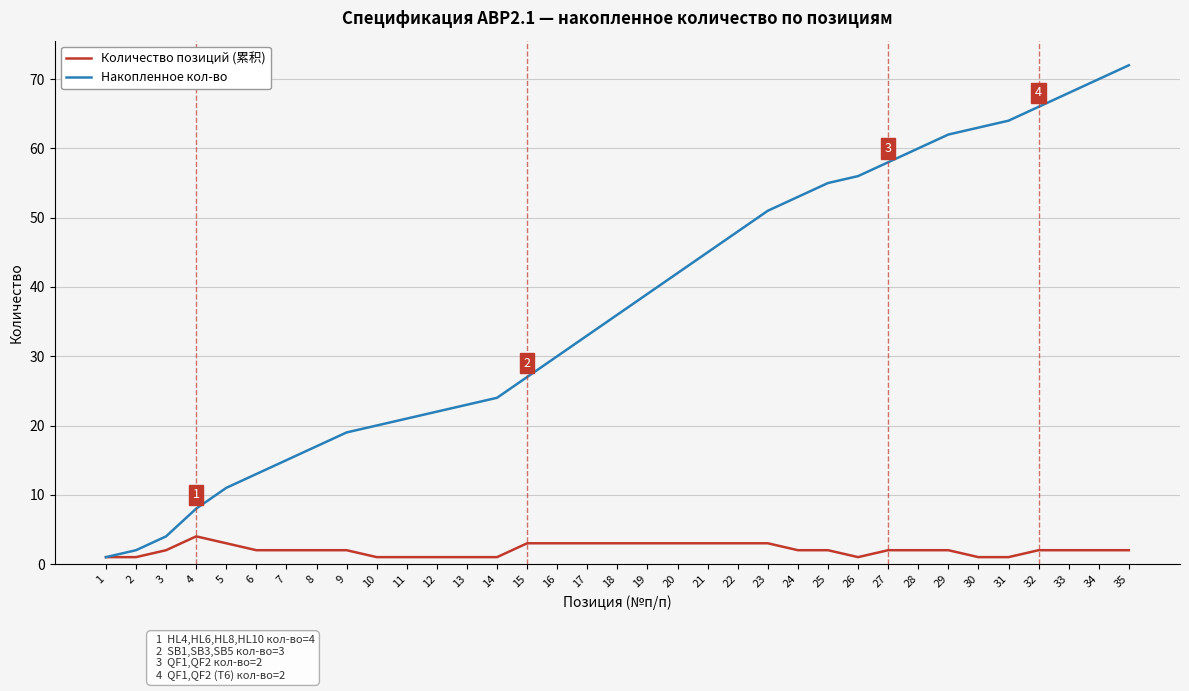

Does the chart have visible grid lines?

Yes